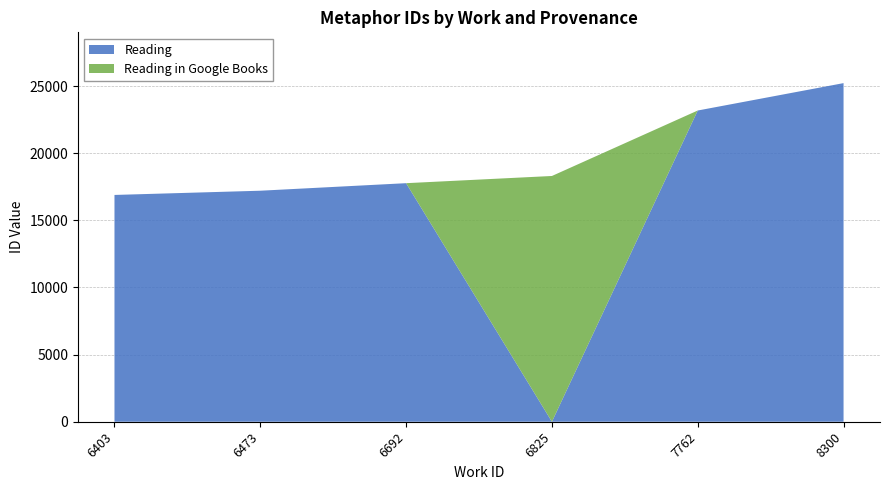

Which category has the highest value in the Reading series?

8300